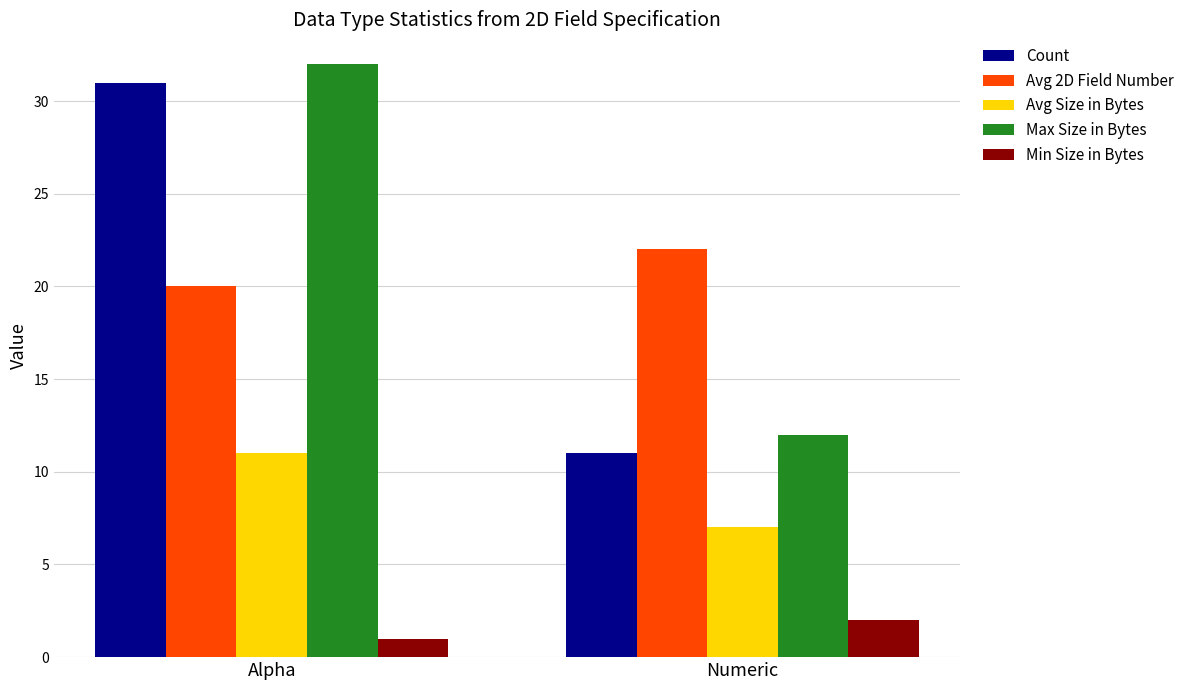

What is the average value of the Min Size in Bytes series?

2